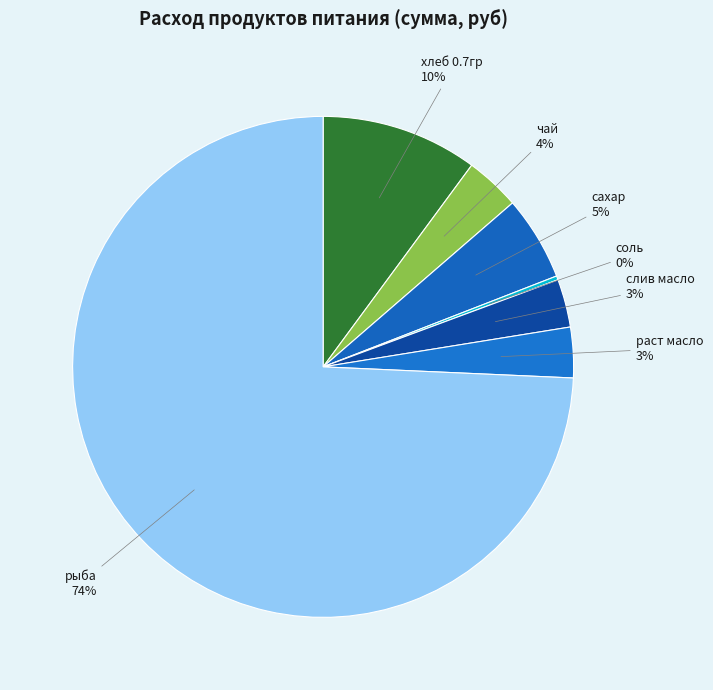

Rank the categories by value from lowest to highest.

соль, слив масло, раст масло, чай, сахар, хлеб 0.7гр, рыба